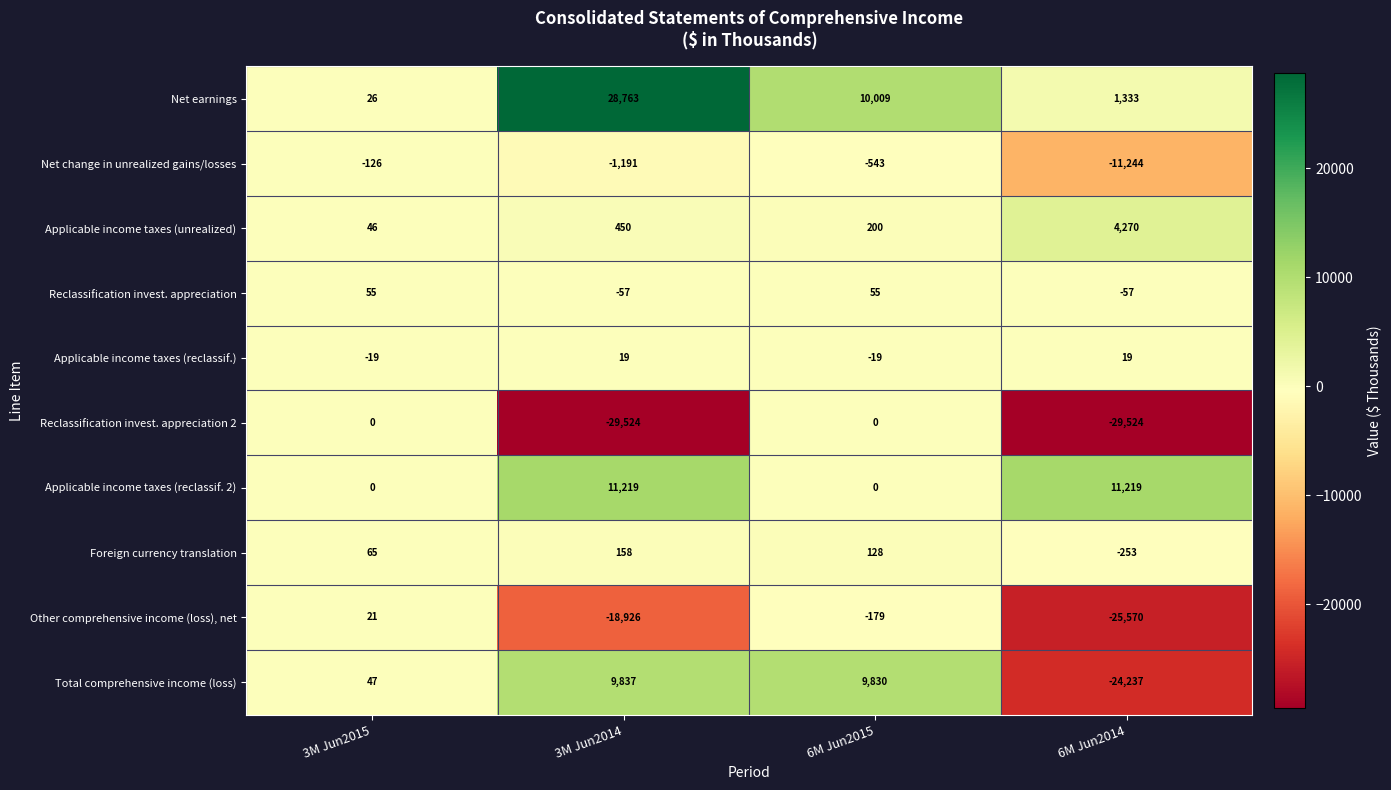

List the series in order of their peak value, lowest first.

Net change in unrealized gains/losses, Reclassification invest. appreciation 2, Applicable income taxes (reclassif.), Other comprehensive income (loss), net, Reclassification invest. appreciation, Foreign currency translation, Applicable income taxes (unrealized), Total comprehensive income (loss), Applicable income taxes (reclassif. 2), Net earnings